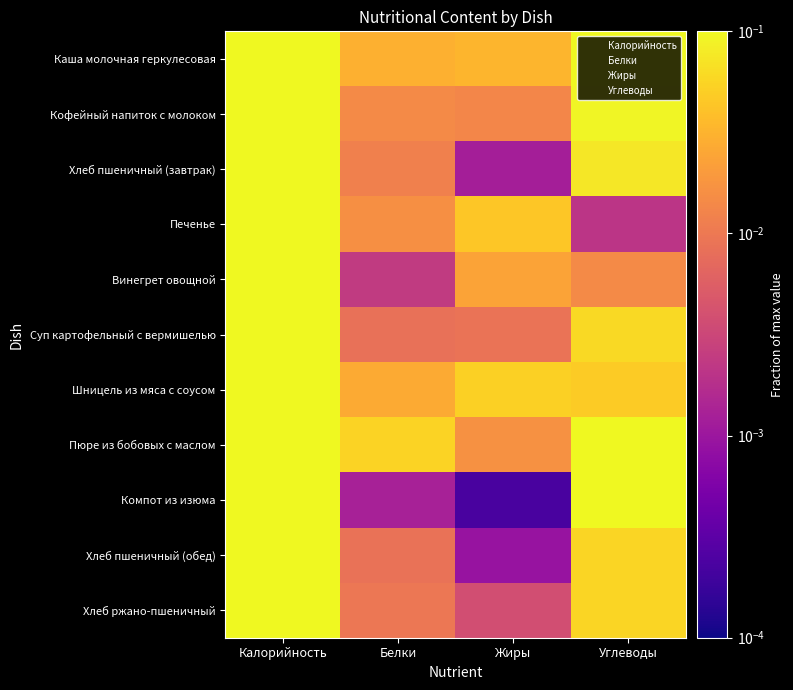

What is the spread (max minus min) of values at Жиры?

0.1